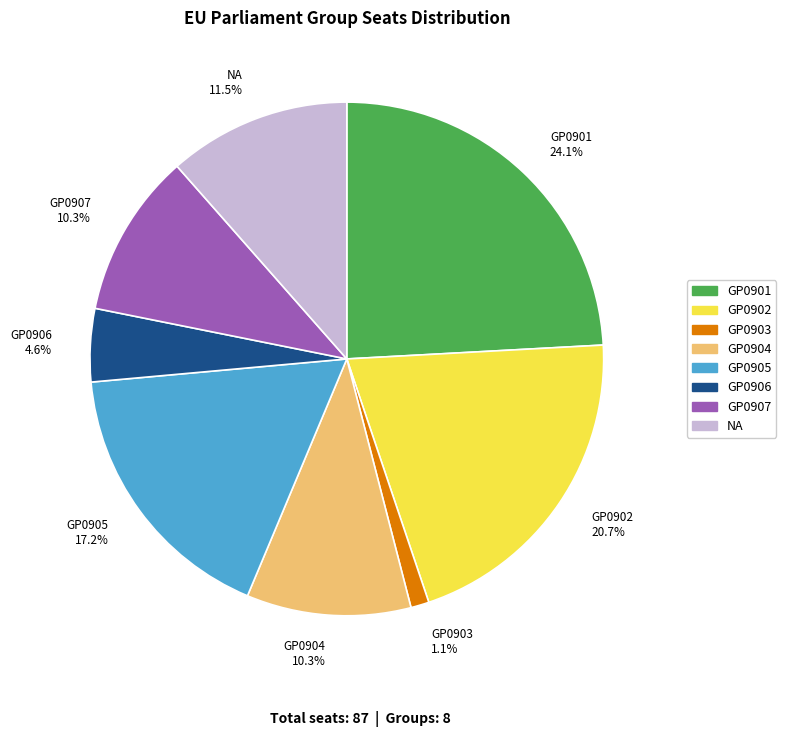

True or false: GP0907 accounts for 10% of the total.

True